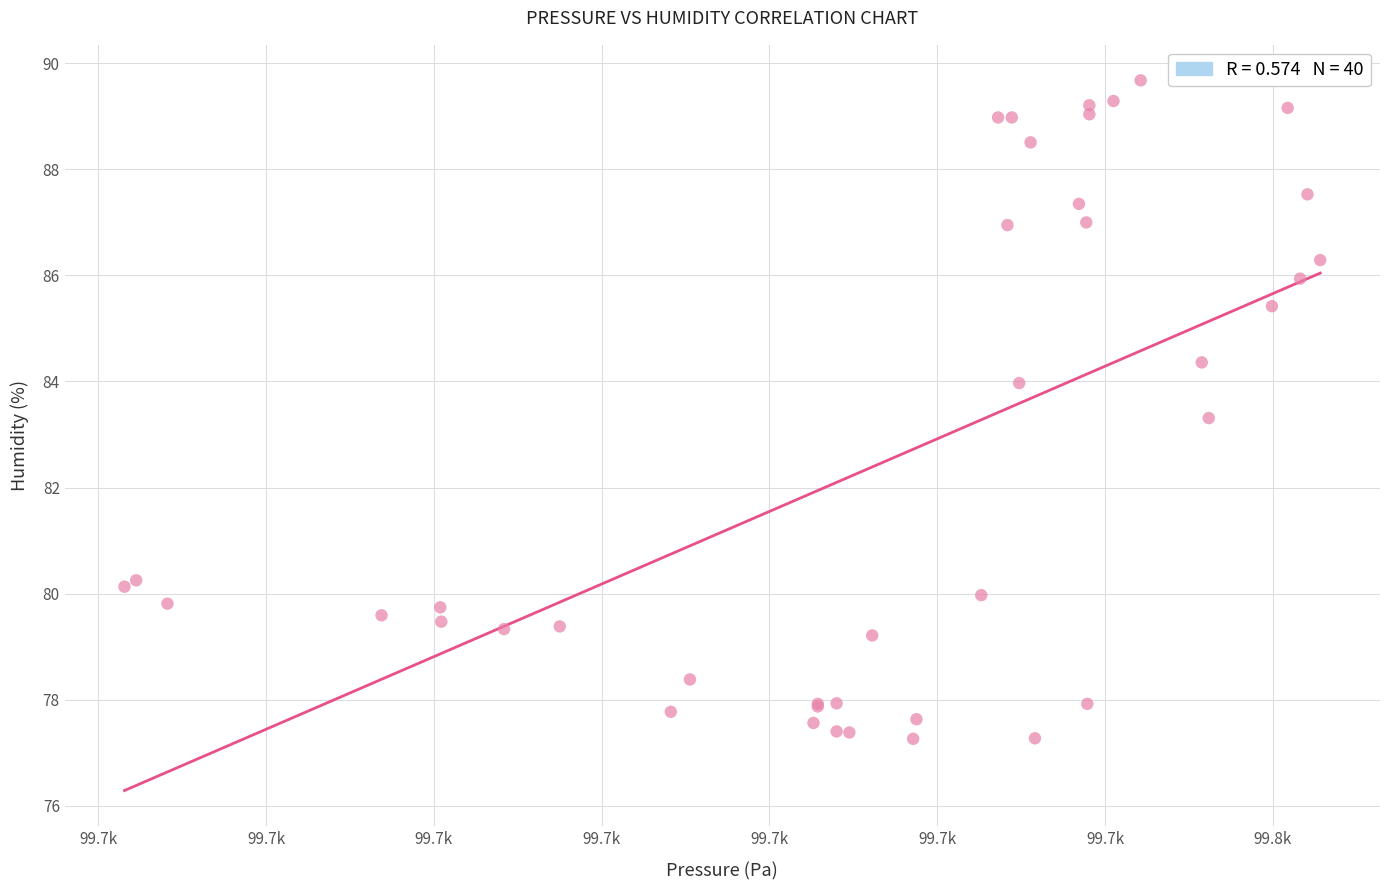

What Y value in the scatter plot is closest to 83?

83.3